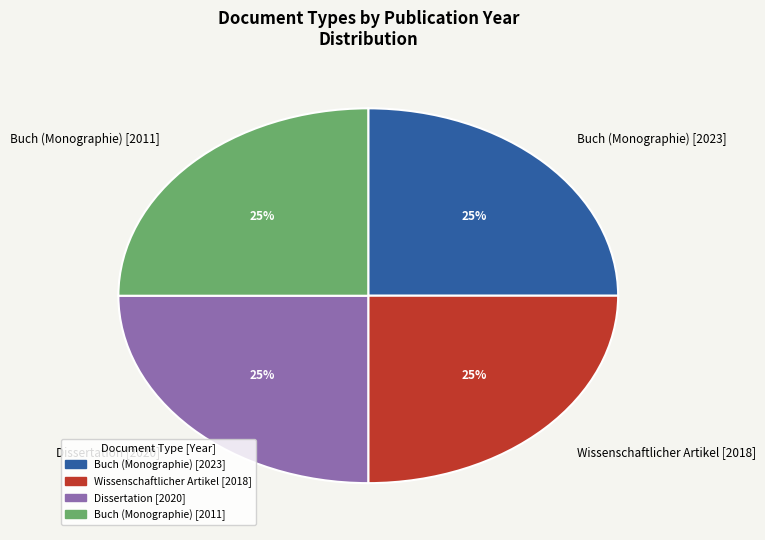

Count the number of slices in the pie.

4